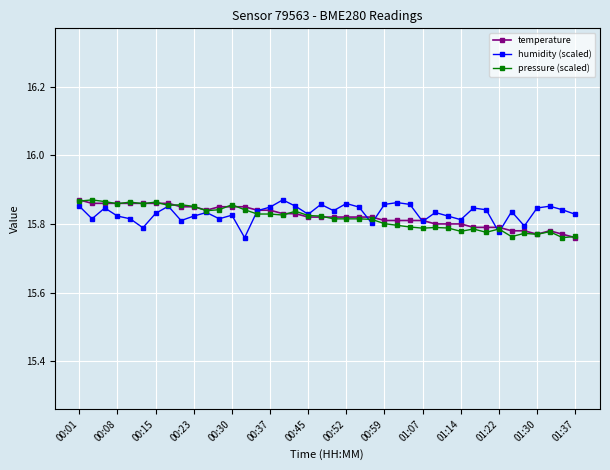

At how many categories does at least one series exceed 15?

40